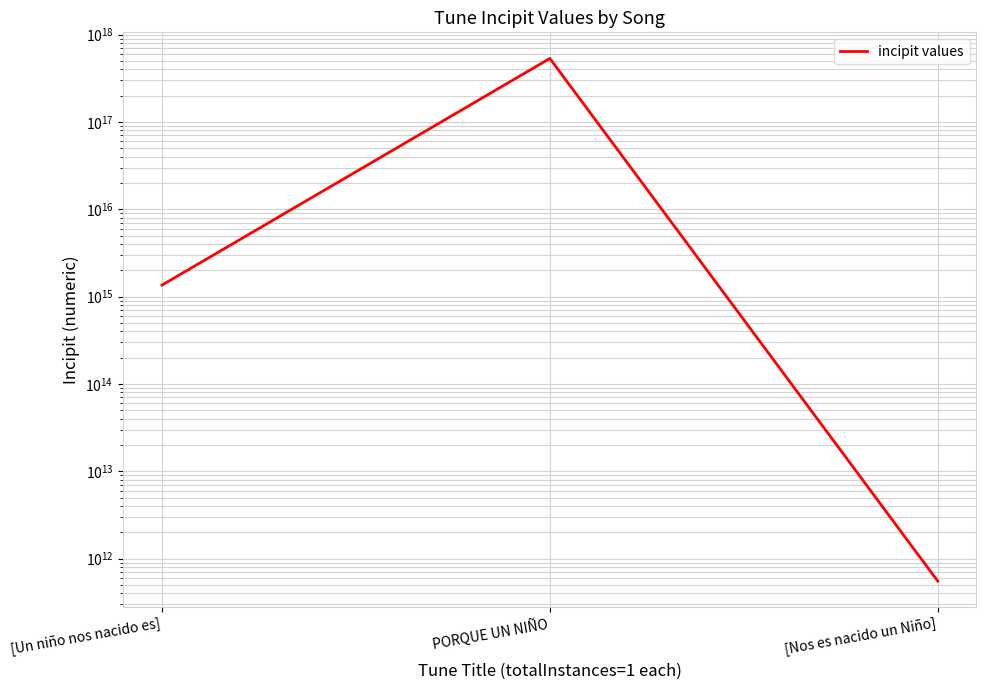

What is the average value?

177828599192659072